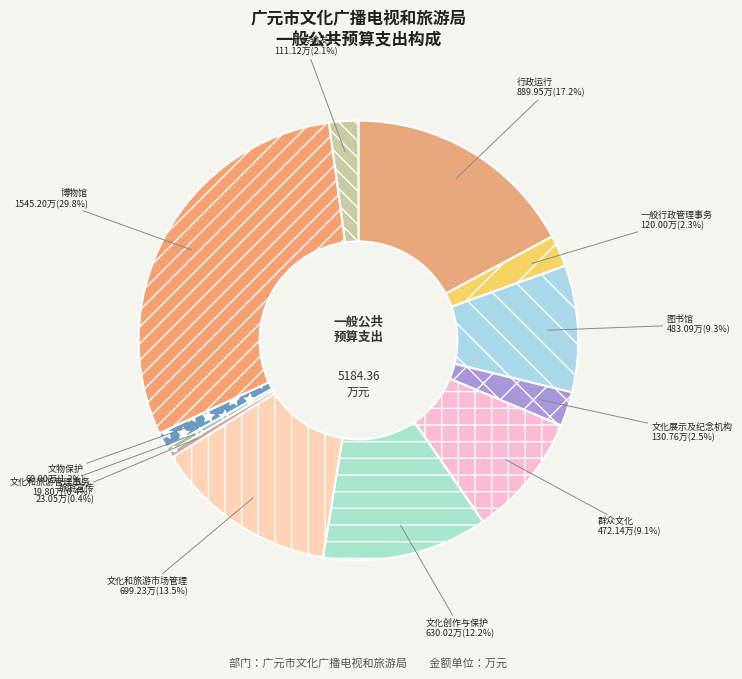

Which category has the biggest portion of the pie?

博物馆